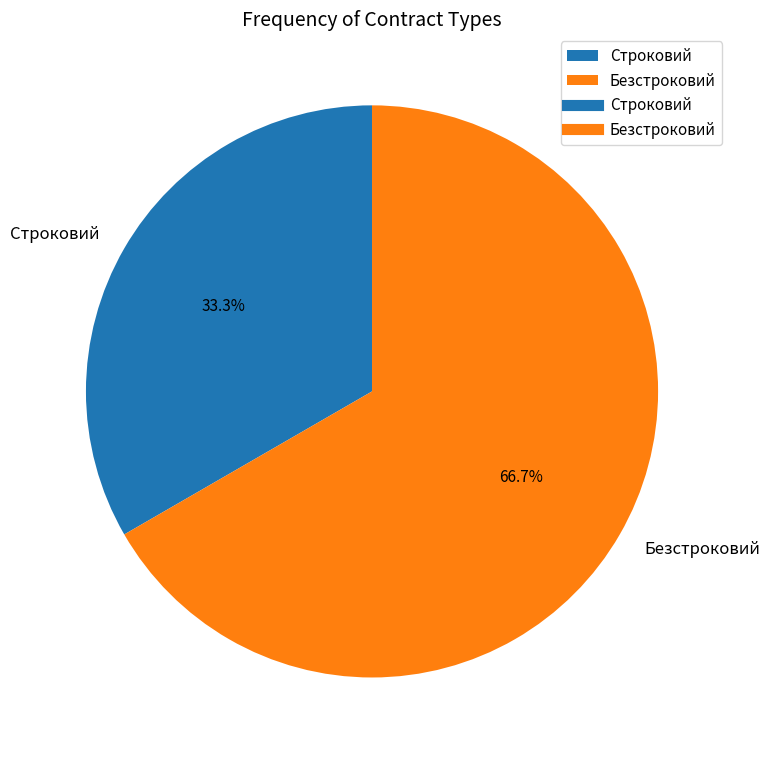

What percentage is the Безстроковий slice, to the nearest percent?

67%